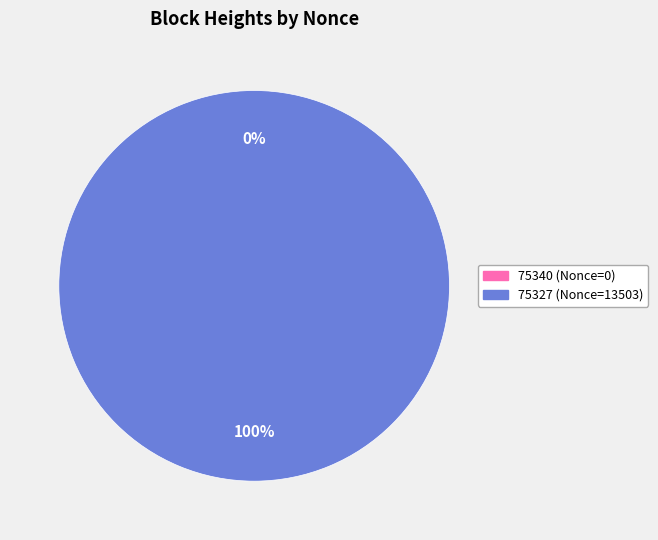

Count the number of slices in the pie.

2